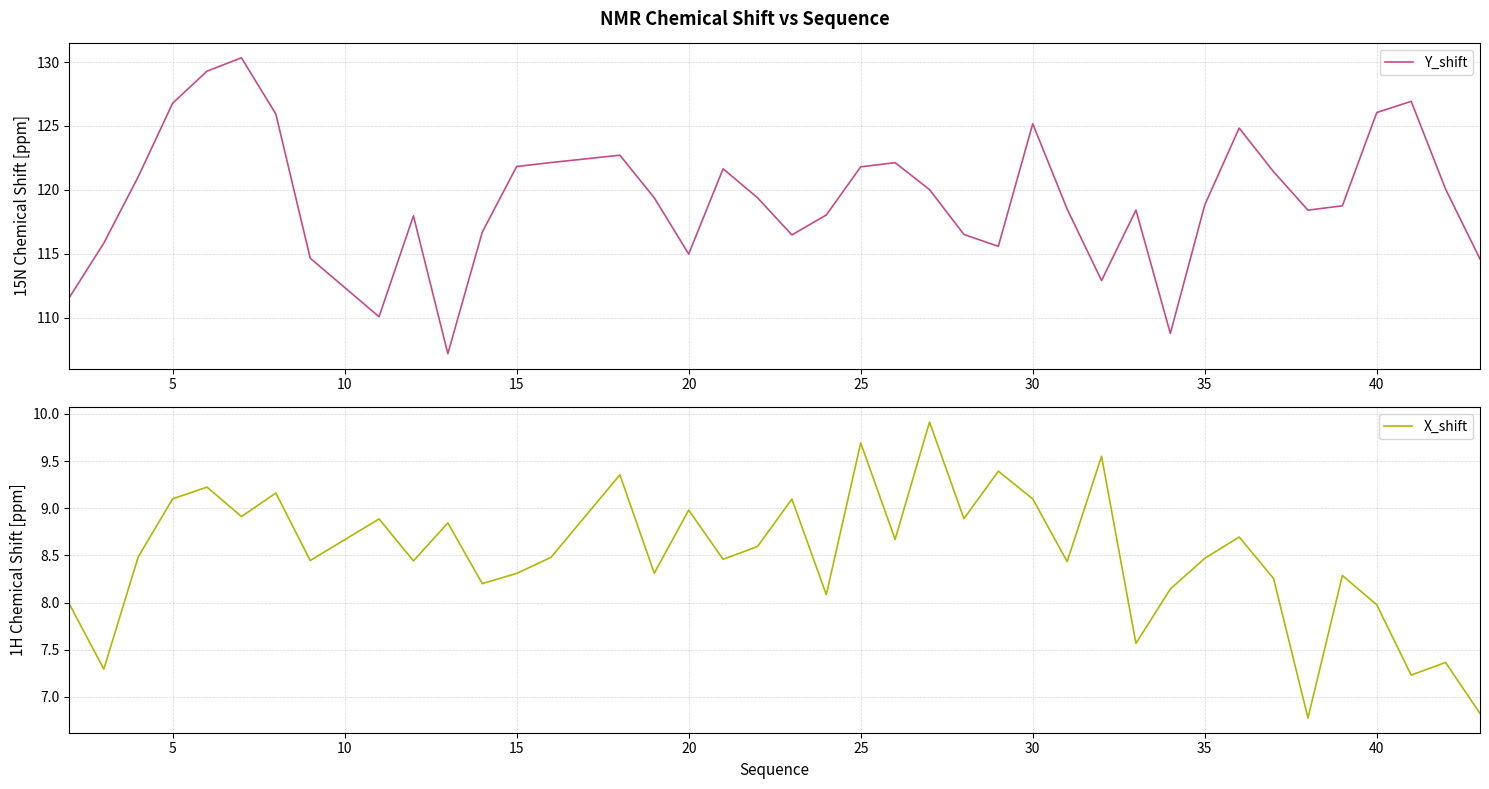

How many distinct data groups are displayed?

2